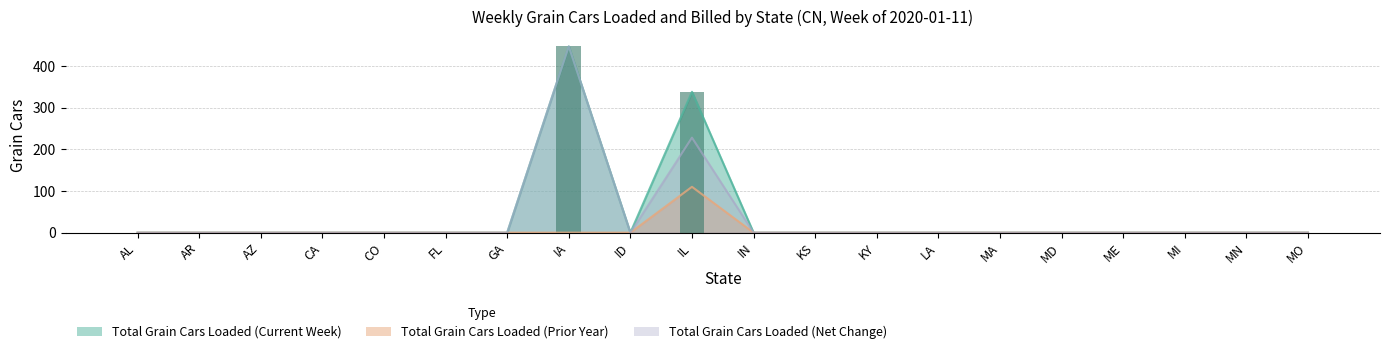

True or false: Total Grain Cars Loaded (Prior Year) has a value of 0 at LA.

True